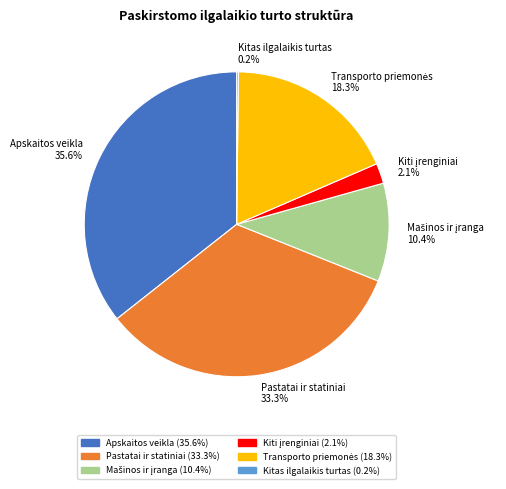

To the nearest percent, what percentage of the pie is Apskaitos veikla?

36%